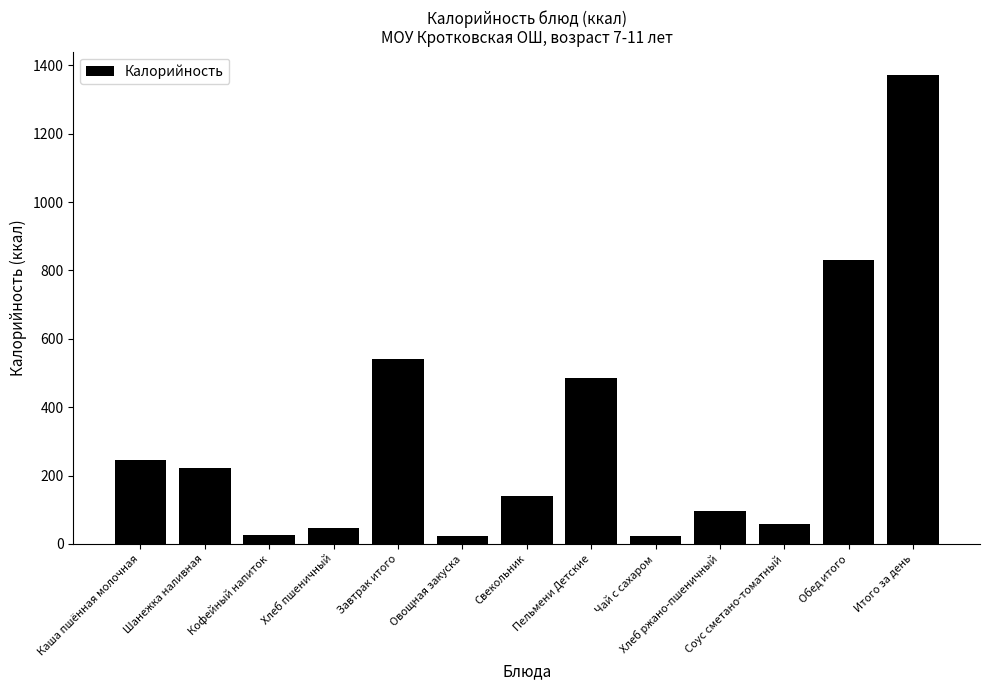

What is the ratio of the value at Пельмени Детские to the value at Завтрак итого?

0.9